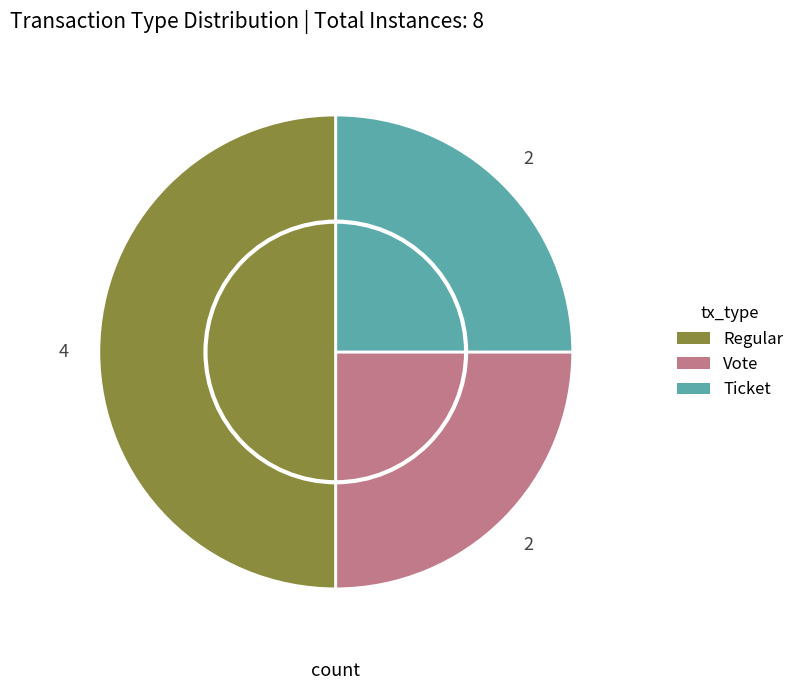

Is it true that Vote is 25% of the pie?

True